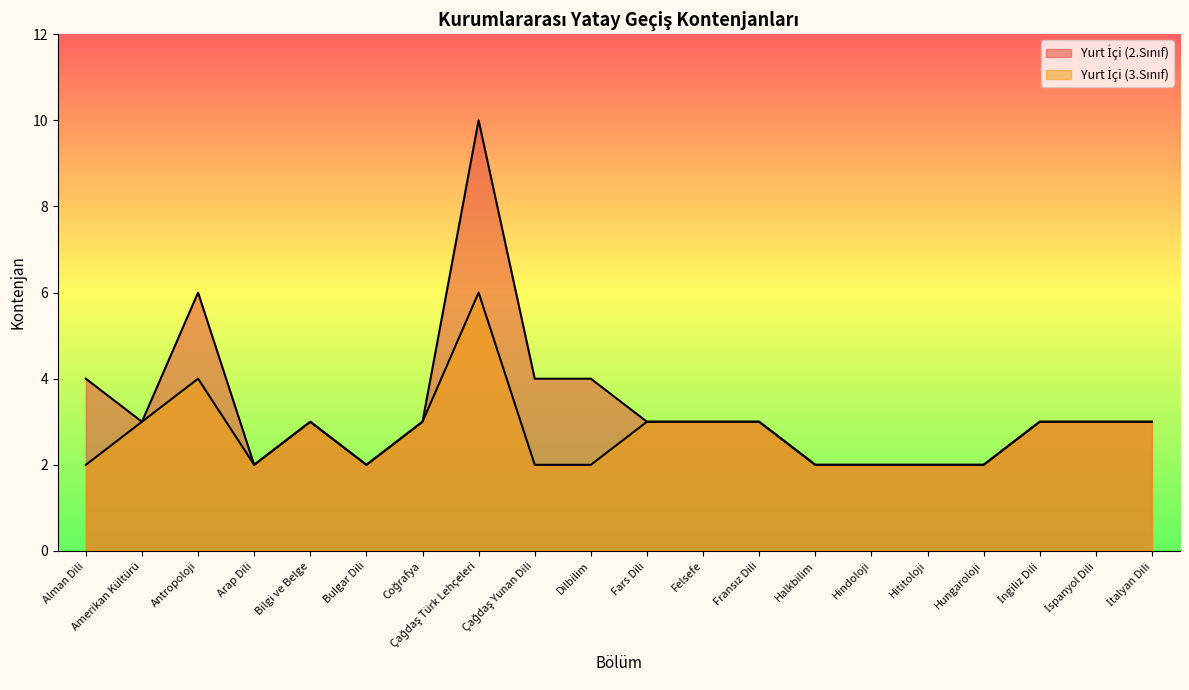

How many data points in Yurt İçi (3.Sınıf) are above 3?

2